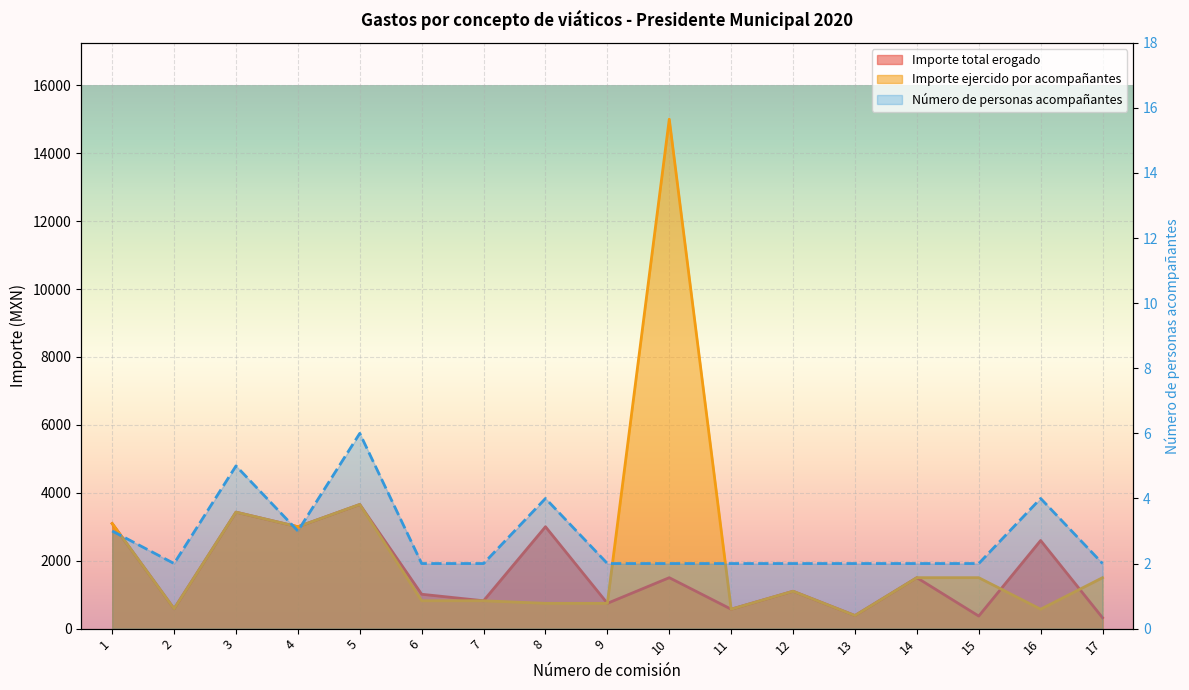

What is the difference between the highest and lowest values at 2?

583.0